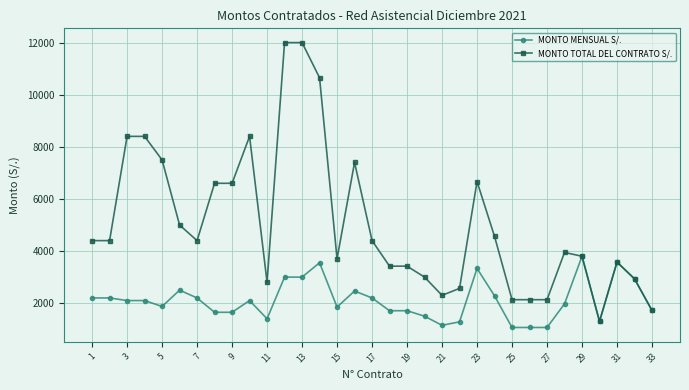

What is the value of the MONTO MENSUAL S/. point at the 10th from the left?

2100.0